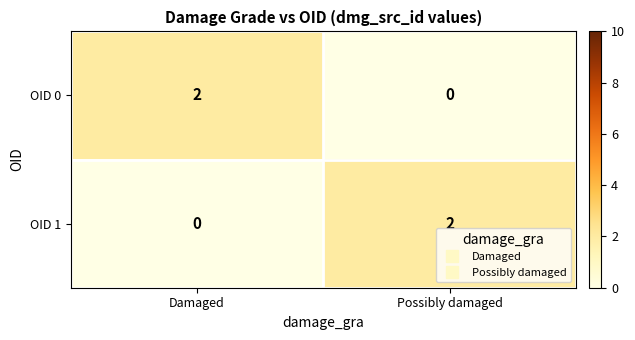

What is the difference between the highest and lowest values at Possibly damaged?

2